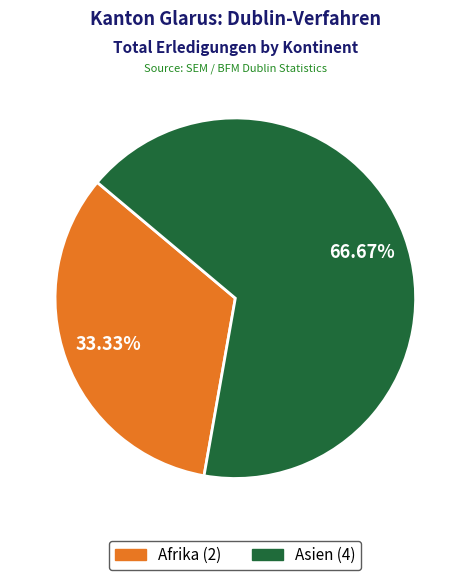

To the nearest percent, what portion does Asien represent?

67%